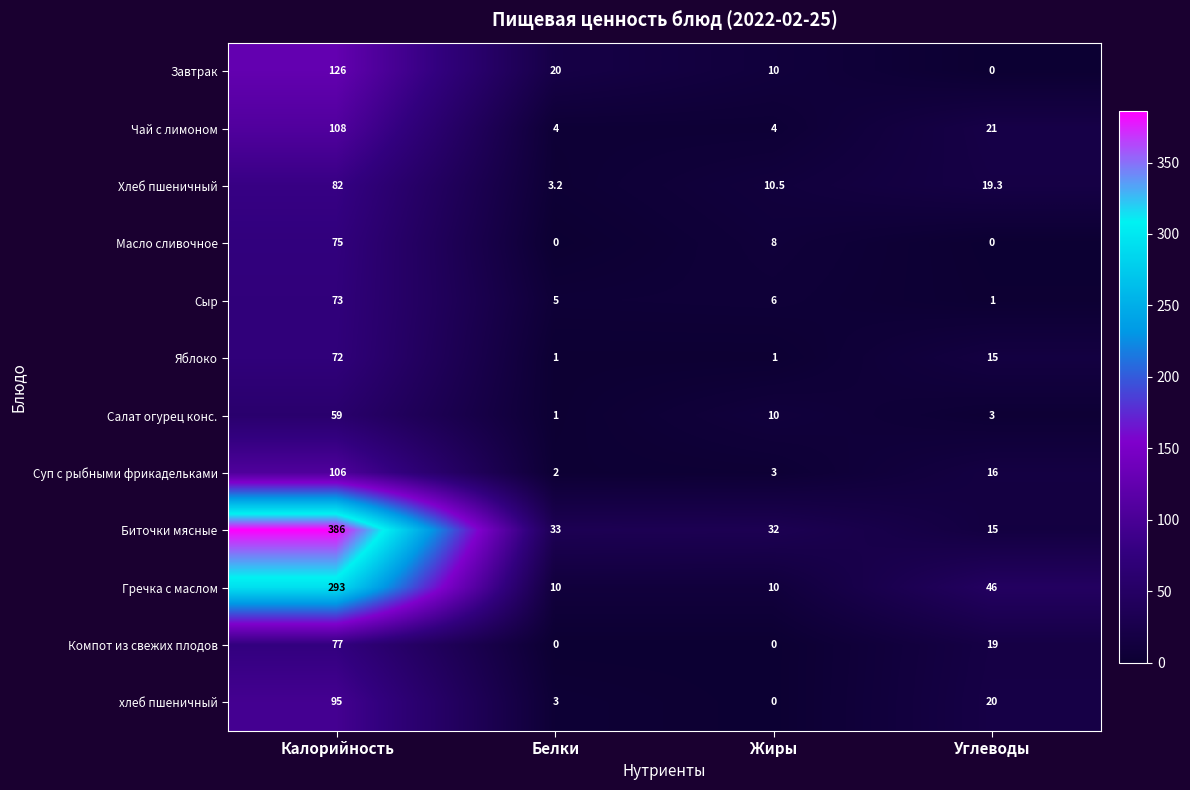

At which label does Салат огурец конс. first exceed 10?

Калорийность